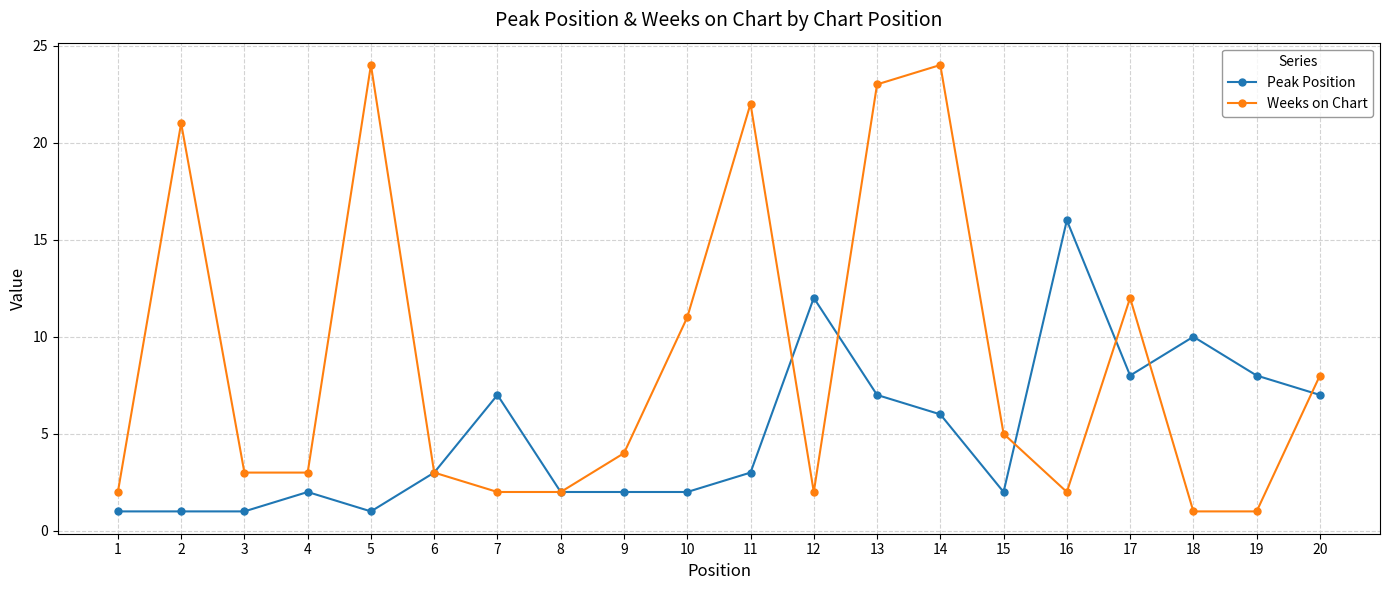

What is the smallest value displayed?

1